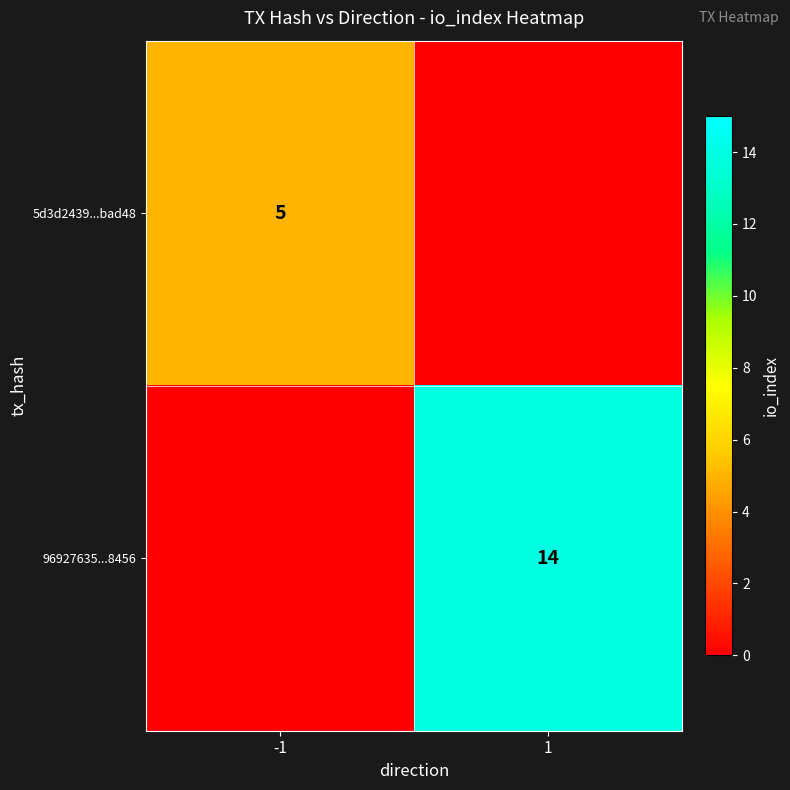

The value of 5d3d2439...bad48 at -1 is 5. True or false?

True